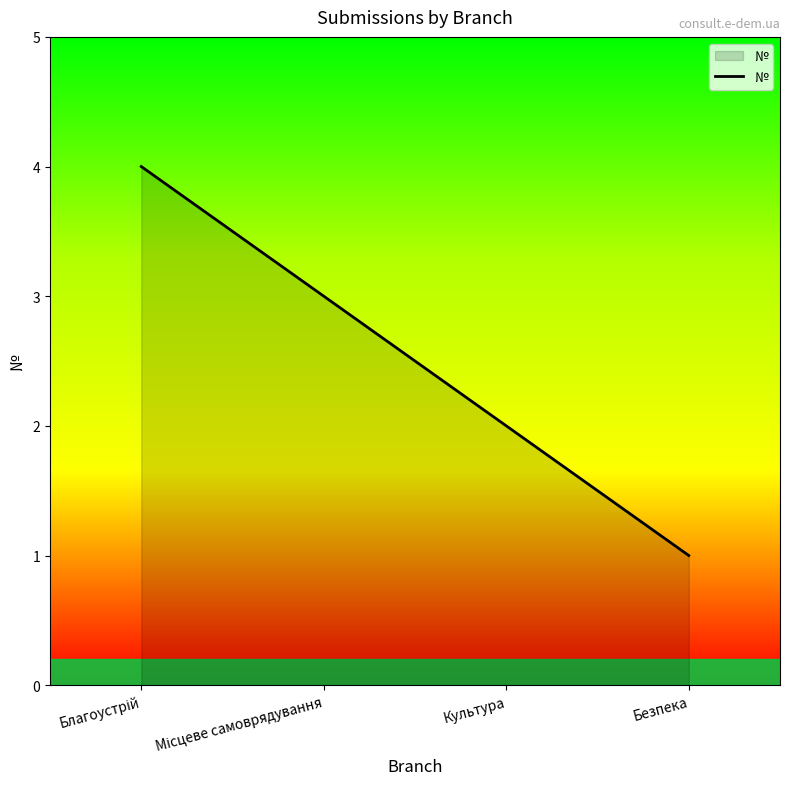

What position from the left is Культура?

3